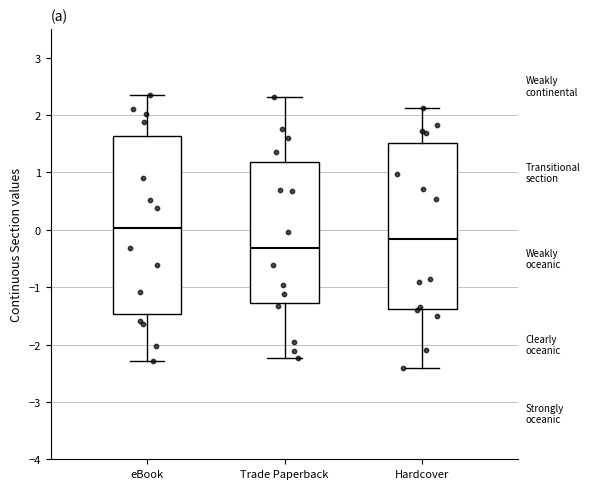

Reading left to right, read every box against the y-axis: the position of its median line, the range the box covers, and the ends of its whiskers. The values are not printed on the chart, so give them approximately, as read against the axis.

eBook: median 0.0, box -1.5 to 1.6, whiskers -2.3 to 2.3
Trade Paperback: median -0.3, box -1.3 to 1.2, whiskers -2.2 to 2.3
Hardcover: median -0.2, box -1.4 to 1.5, whiskers -2.4 to 2.1